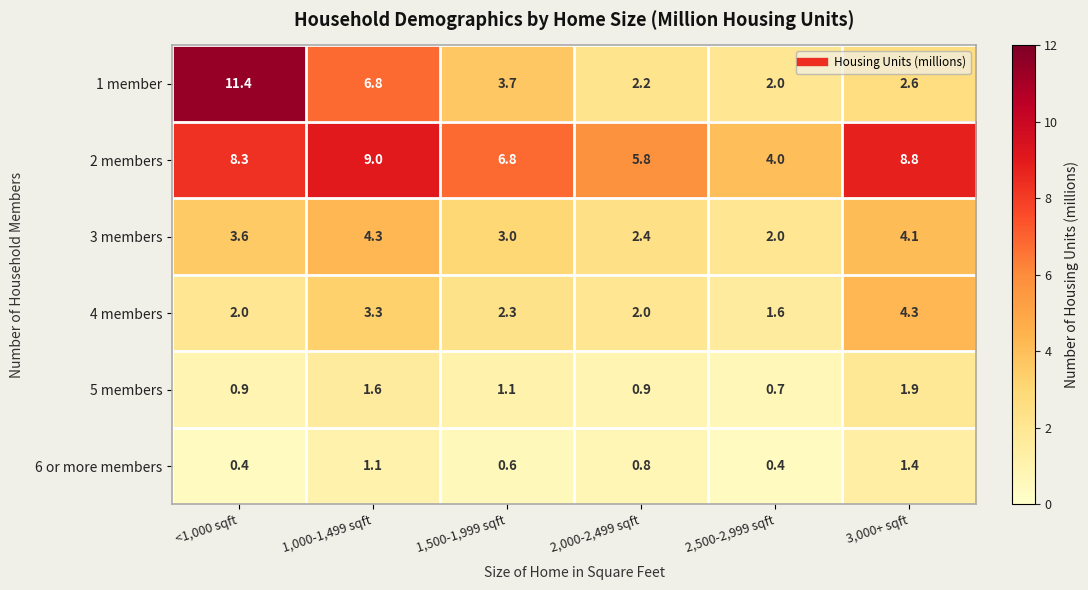

How many 4 members values are between 2 and 3?

3